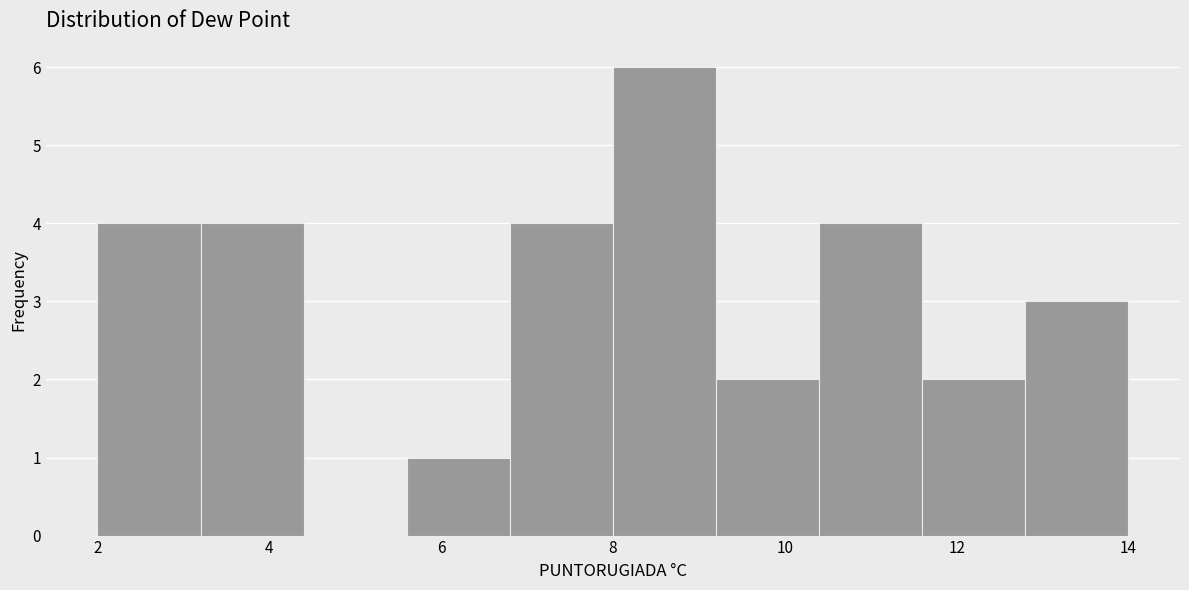

Reading left to right, transcribe this chart: for each bar, give the range it covers on the x-axis and its height. The values are not printed on the chart, so give them approximately, as read against the axis.

2.0 to 3.2: 4
3.2 to 4.4: 4
4.4 to 5.6: 0
5.6 to 6.8: 1
6.8 to 8.0: 4
8.0 to 9.2: 6
9.2 to 10.4: 2
10.4 to 11.6: 4
11.6 to 12.8: 2
12.8 to 14.0: 3